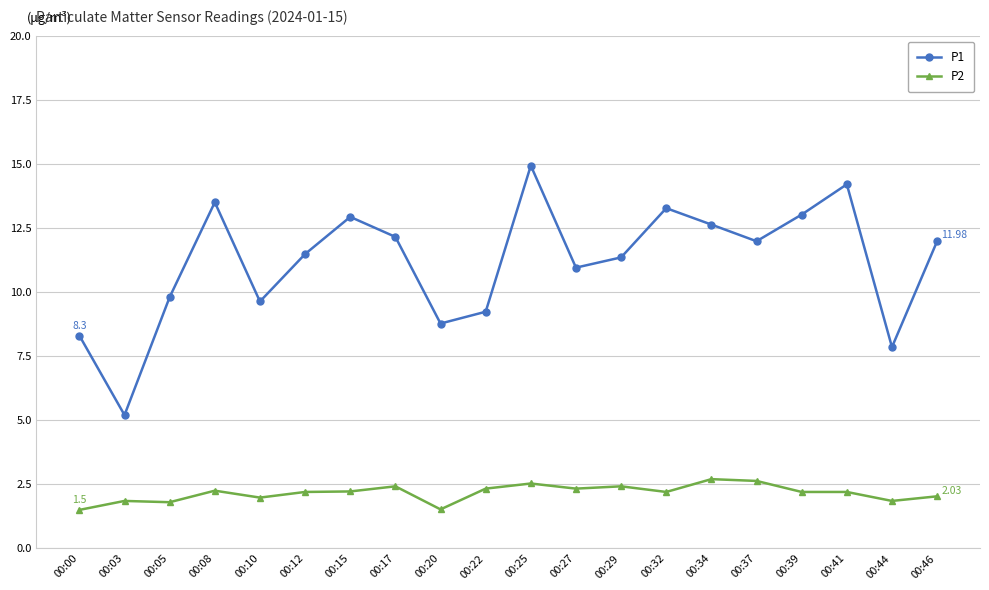

What is the difference between the maximum and minimum values in the P2 series?

1.2